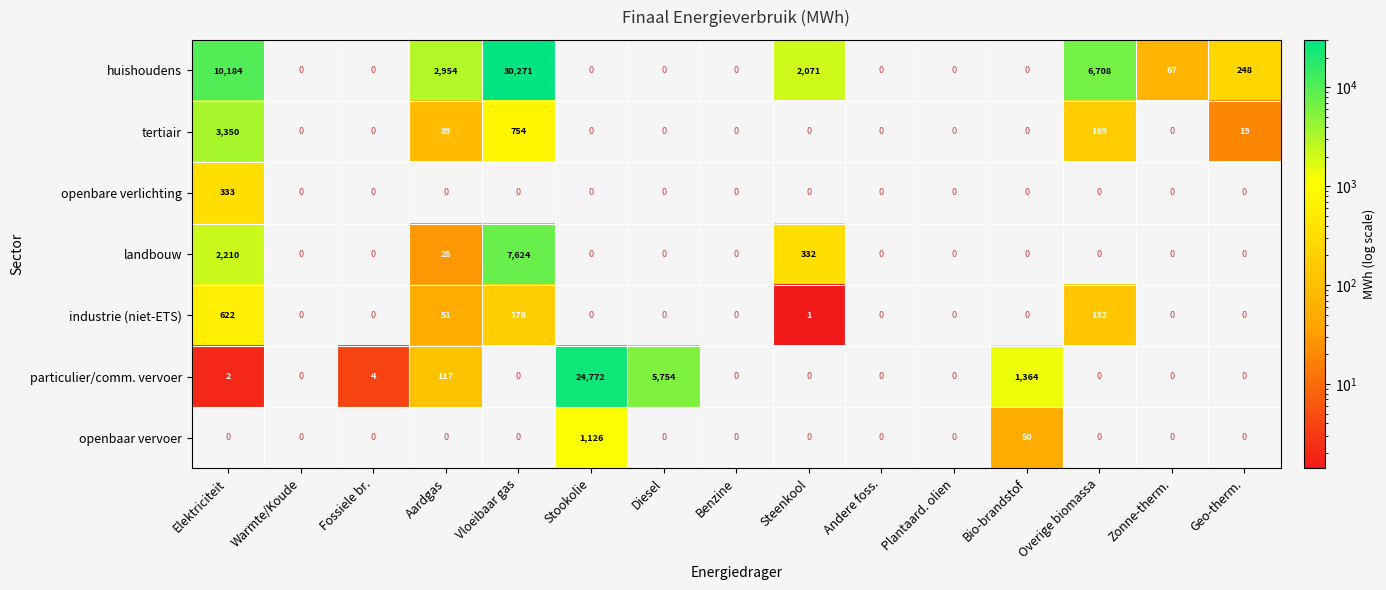

Count the number of categories in the chart.

15